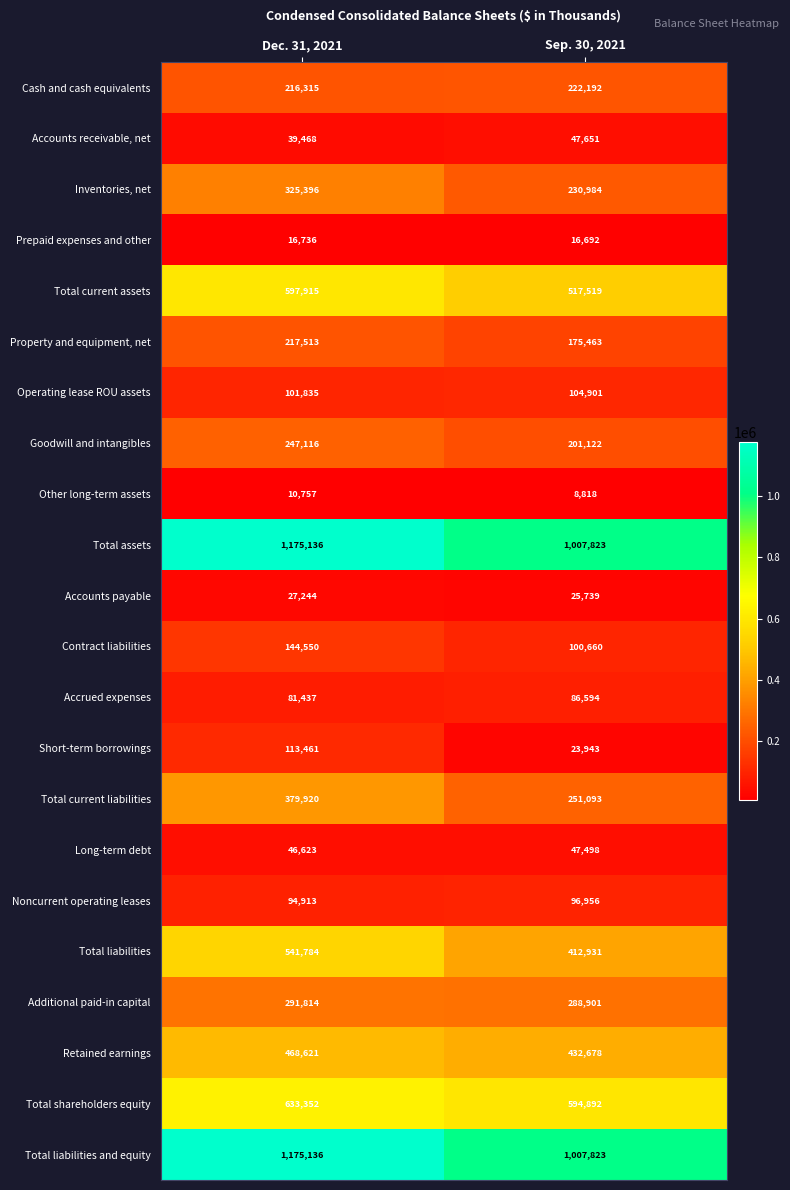

What is the sum of the Operating lease ROU assets values at Sep. 30, 2021 and Dec. 31, 2021?

206736